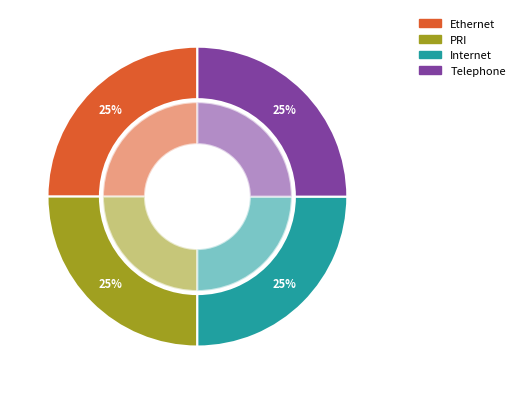

Does Internet represent more than half of the total?

No